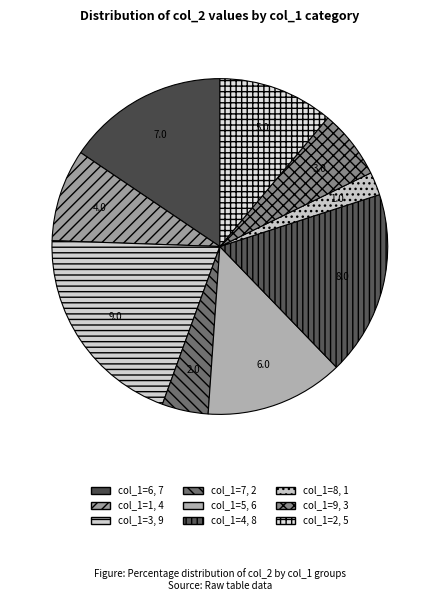

How many segments does this pie chart have?

9